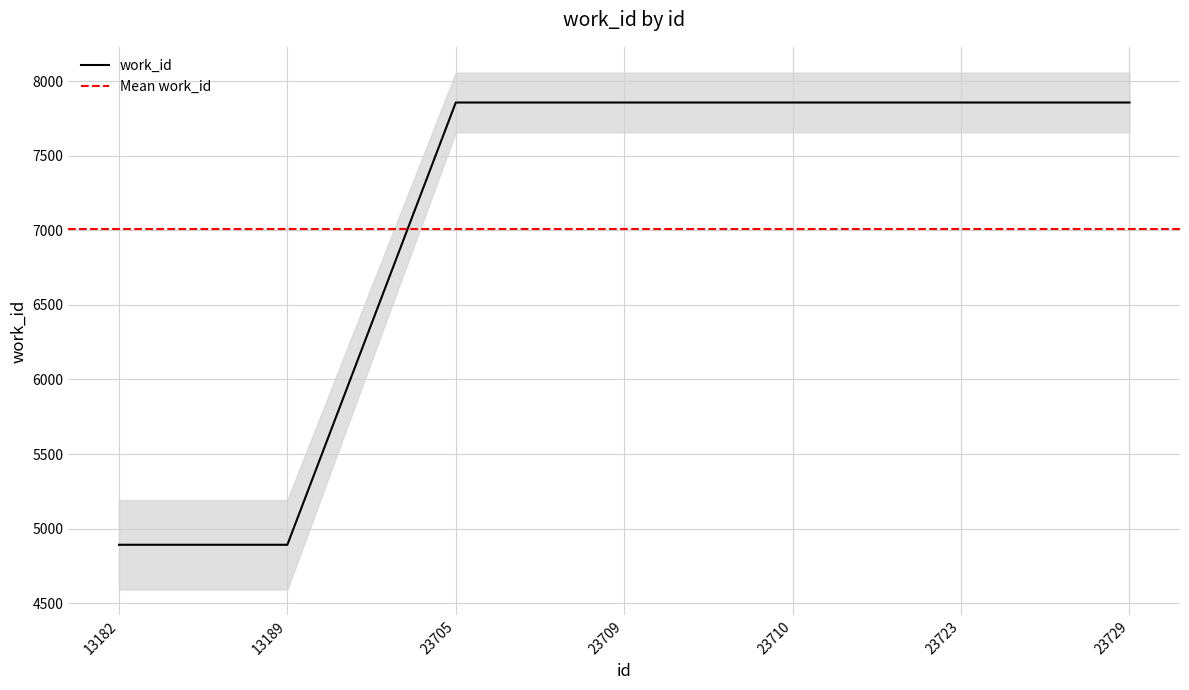

Reading left to right, extract all data points from this chart.

13182=4892	13189=4892	23705=7856	23709=7856	23710=7856	23723=7856	23729=7856